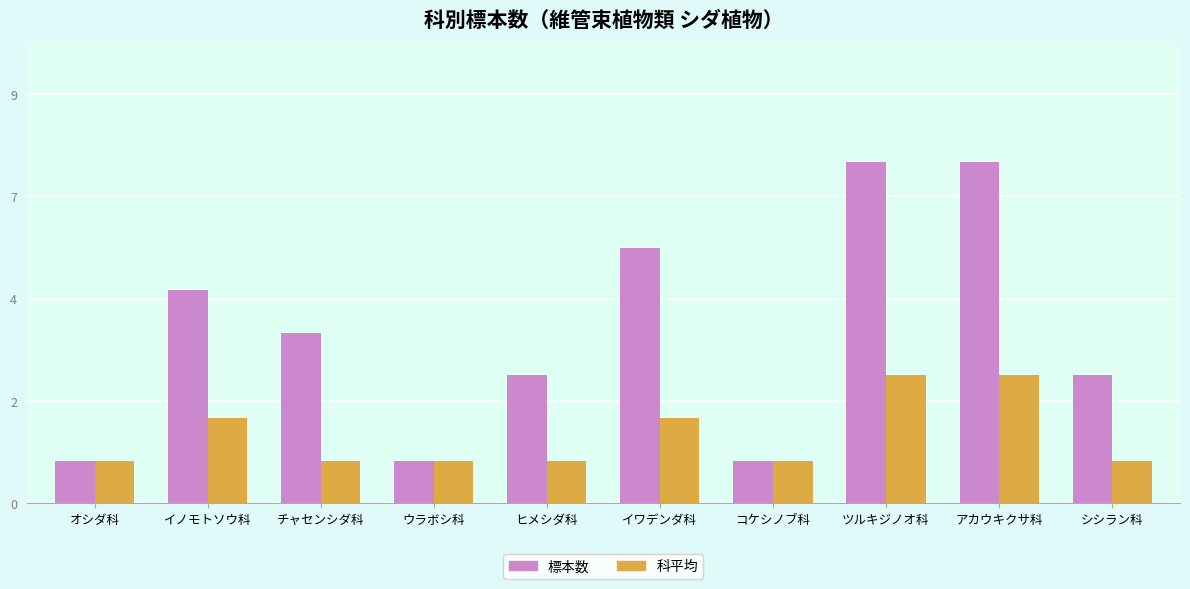

List the series in order of their overall mean, highest first.

標本数, 科平均